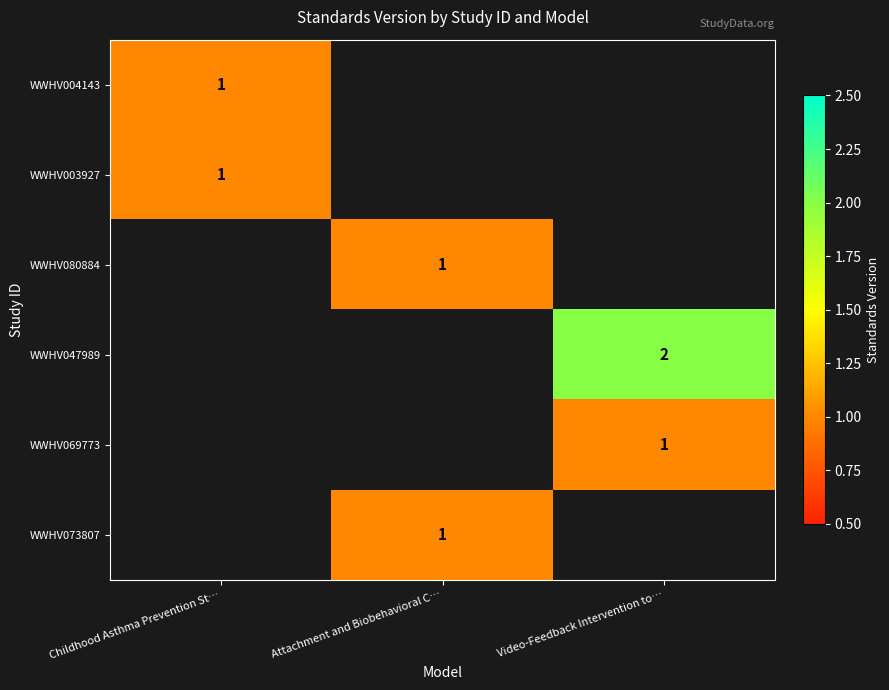

True or false: WWHV080884 has a value of 1 at Attachment and Biobehavioral C….

True